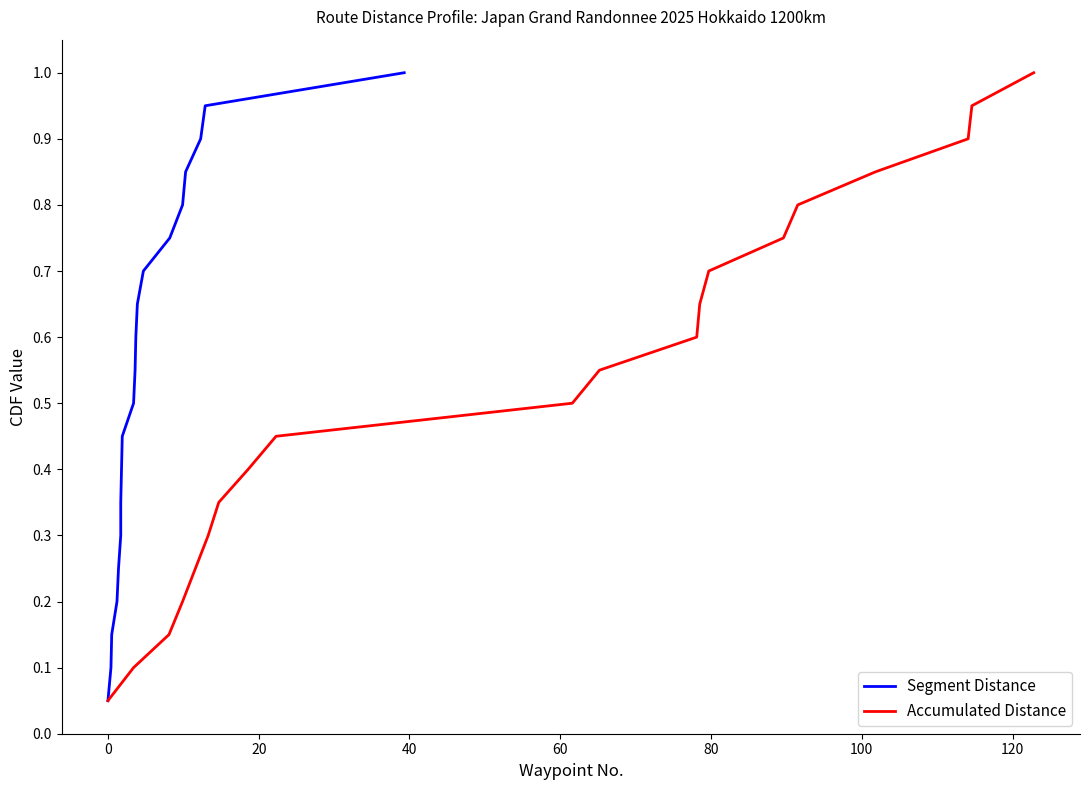

What is the greatest value displayed?

1.0